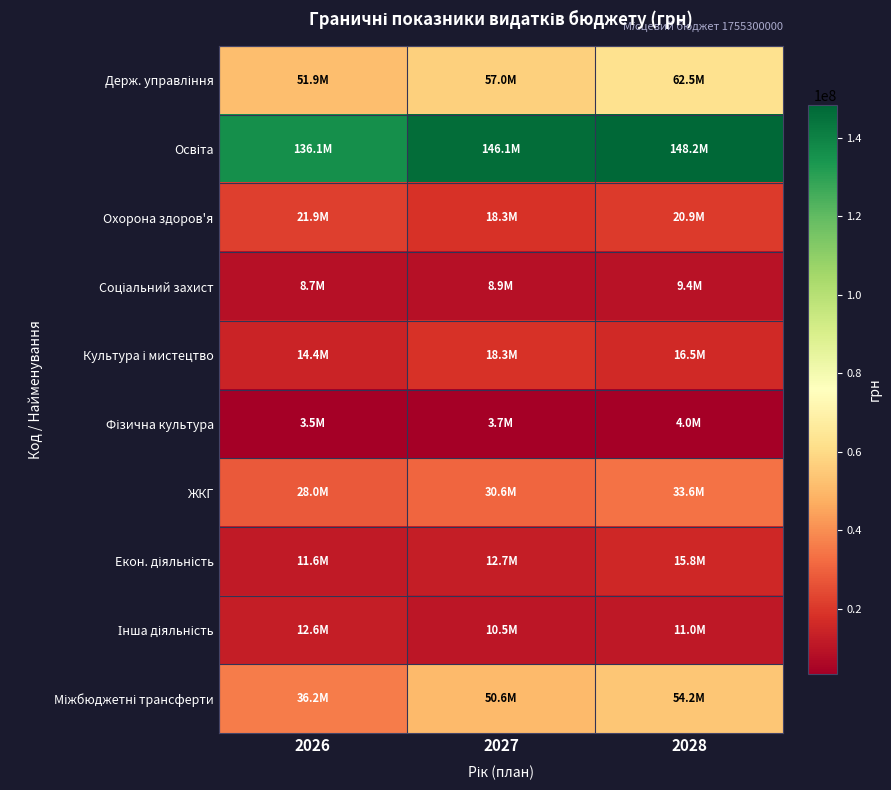

Which series has the largest total across all categories?

Освіта